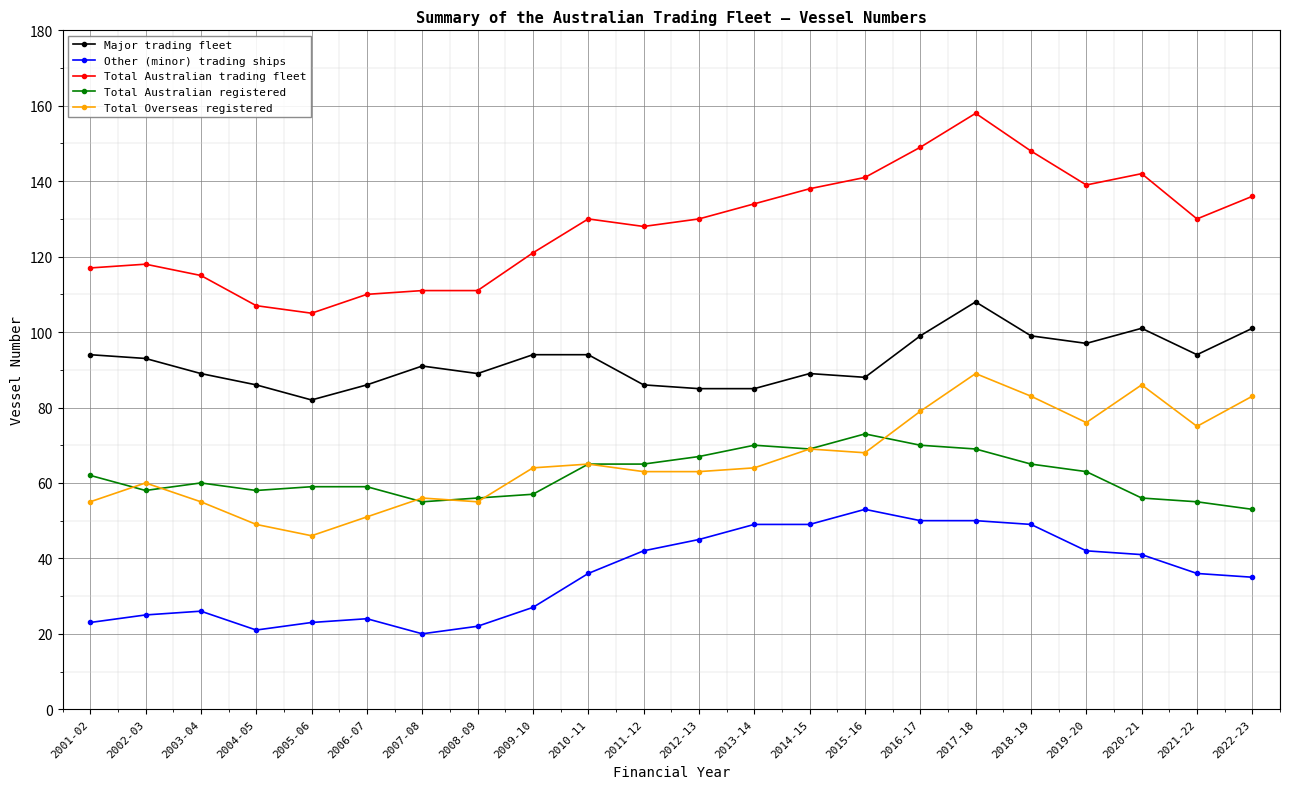

Where is the first local minimum for Other (minor) trading ships?

2004-05